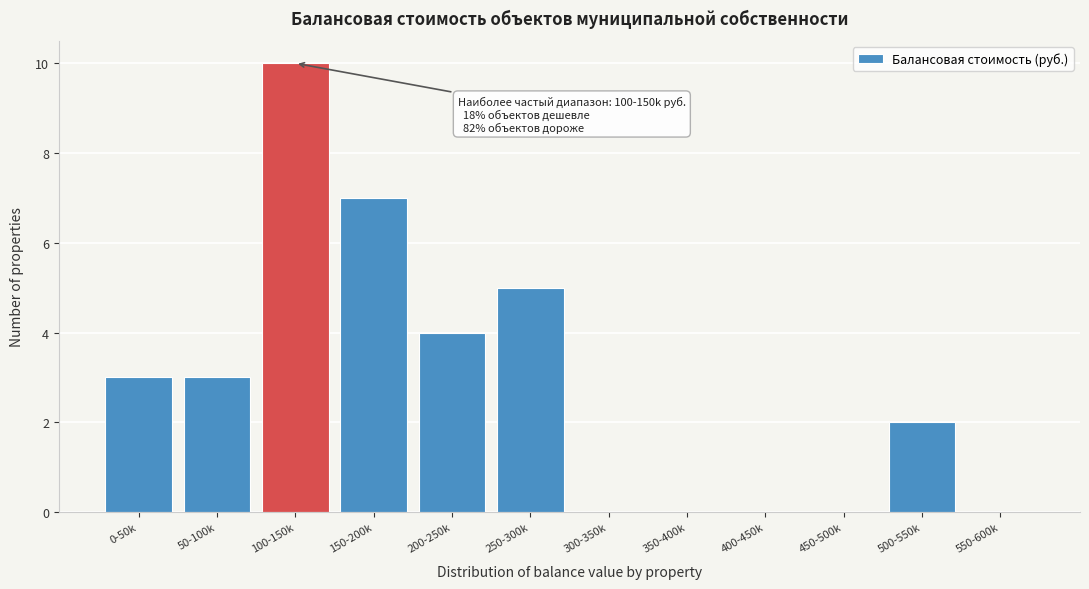

Reading left to right, extract all data points from this chart.

0-50k=3	50-100k=3	100-150k=10	150-200k=7	200-250k=4	250-300k=5	300-350k=0	350-400k=0	400-450k=0	450-500k=0	500-550k=2	550-600k=0